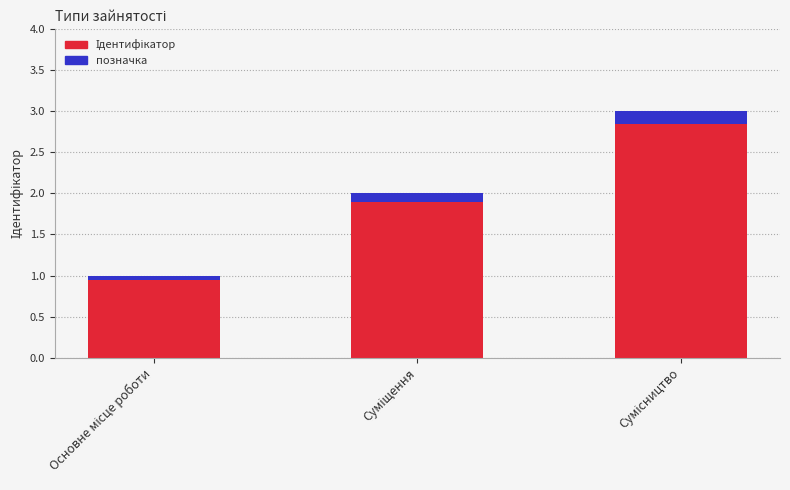

The value of позначка at Основне місце роботи is 0.1. True or false?

True